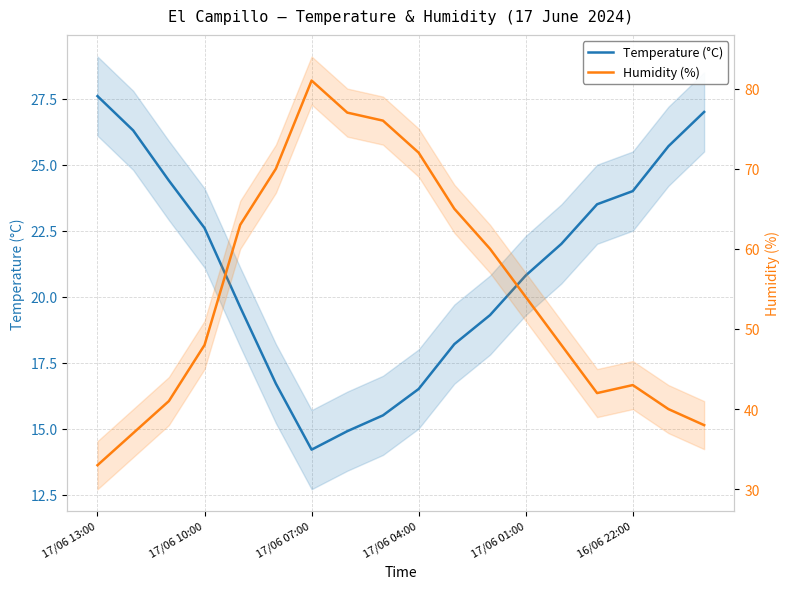

Where is the first local maximum for Humidity (%)?

17/06 07:00